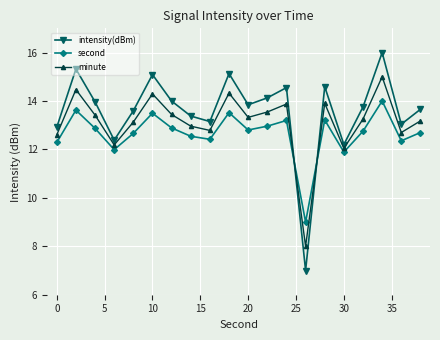

Rank the series by their average value, from lowest to highest.

second, minute, intensity(dBm)